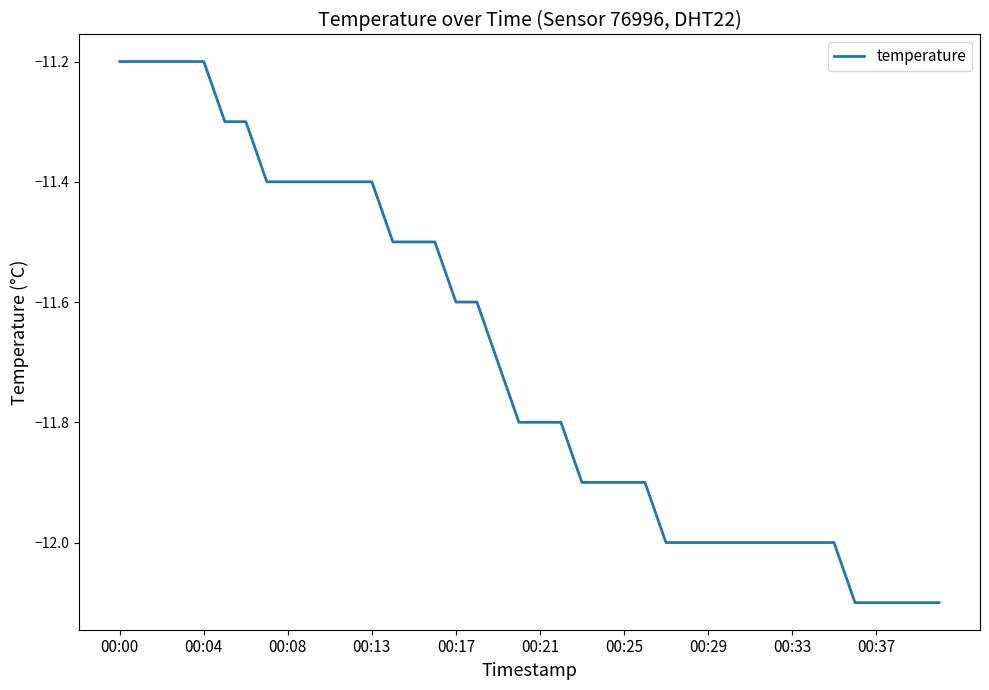

What is the difference between the maximum and minimum values?

0.9